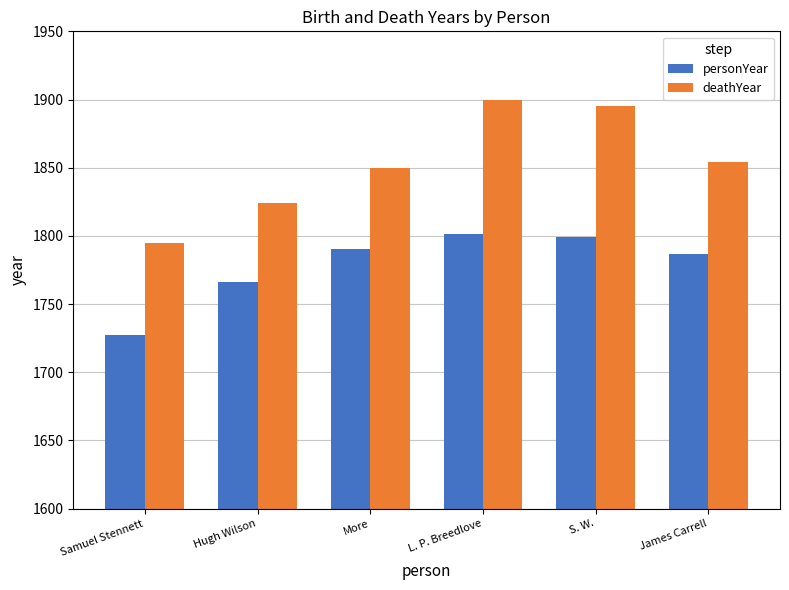

At which label does personYear reach its minimum?

Samuel Stennett